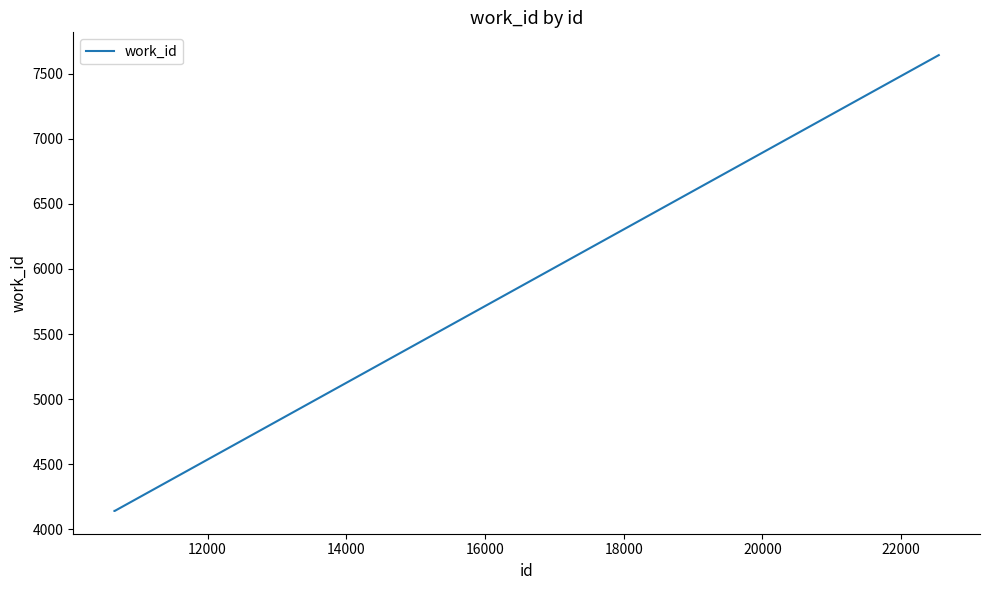

How many values are between 4141 and 7643?

3